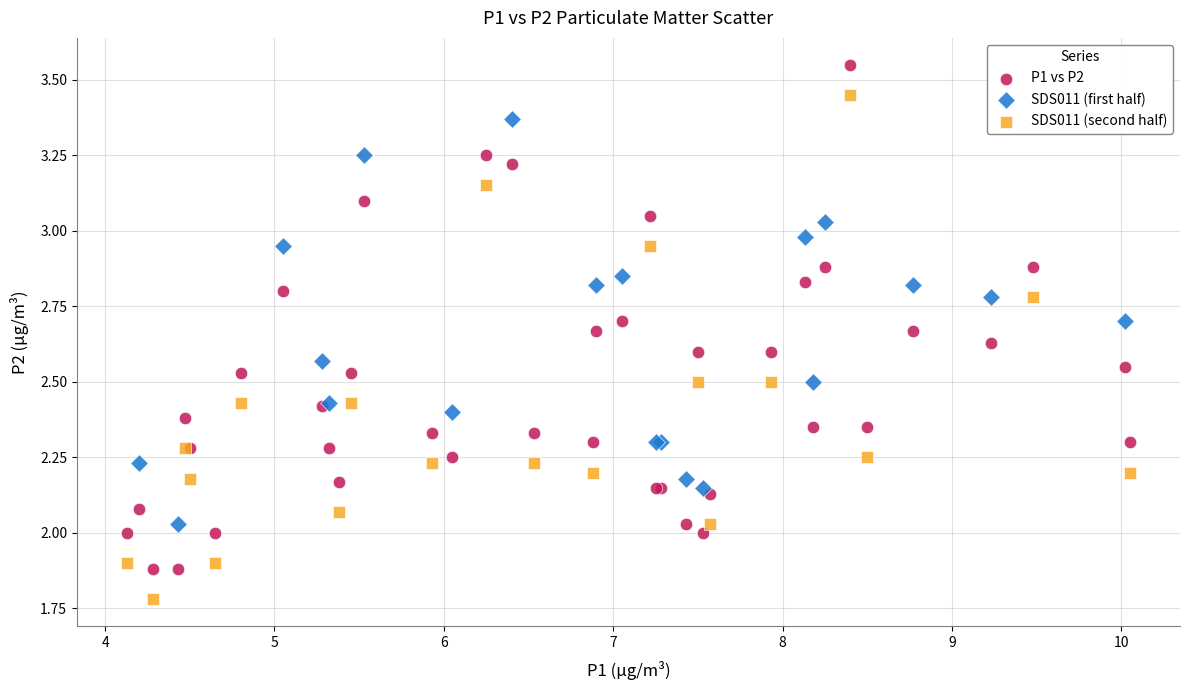

Which series contains the highest Y value?

P1 vs P2